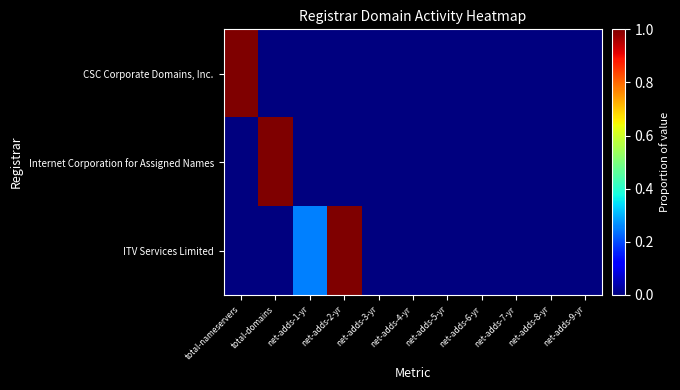

At which category is the sum across all series the highest?

total-nameservers